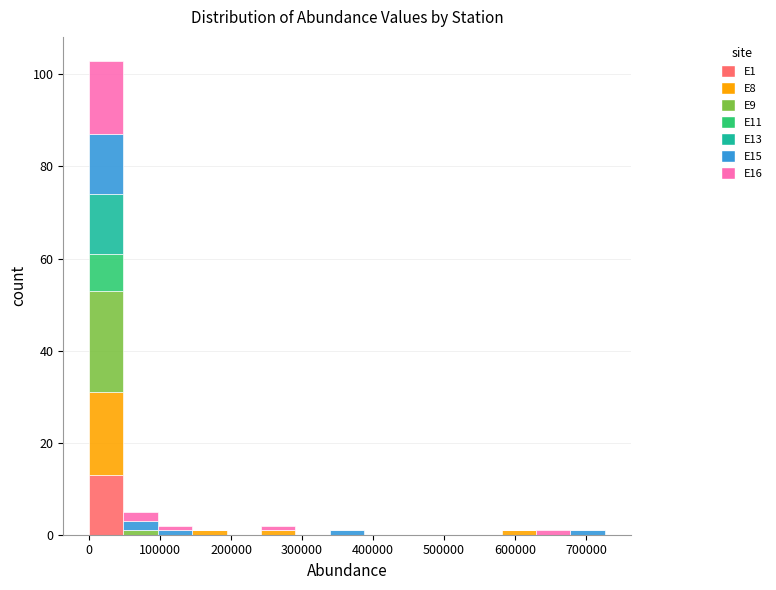

What is the total height of the stacked bar covering 0 to 50000 on the x-axis? Neither the bar edges nor the heights are printed on the chart, so give them approximately, as read against the axes.

104